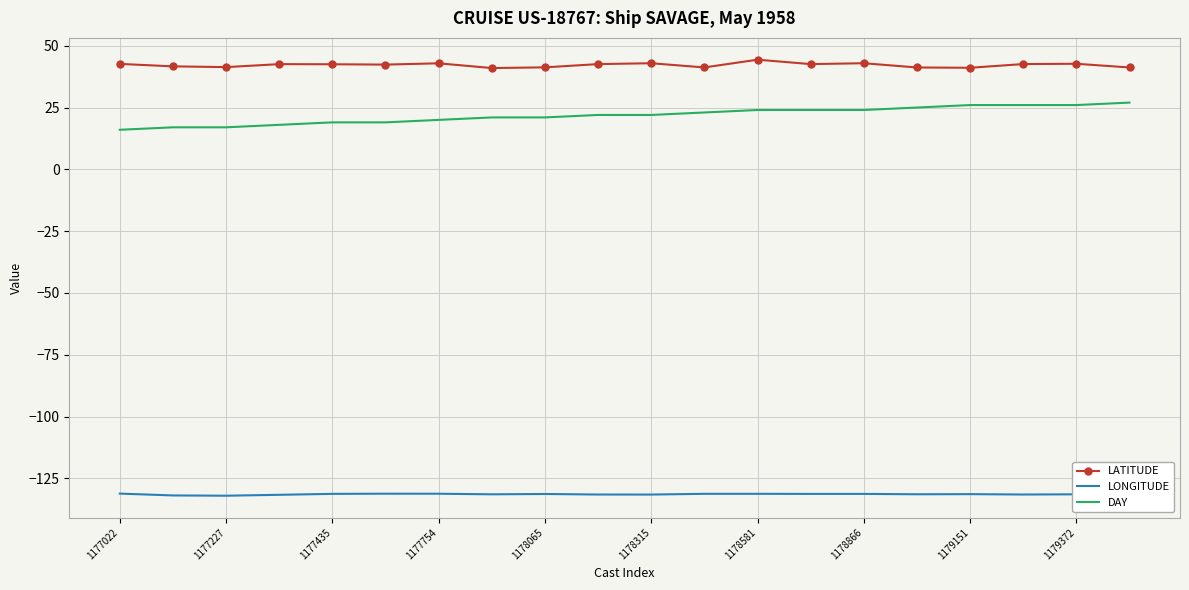

Which series has the largest total across all categories?

LATITUDE